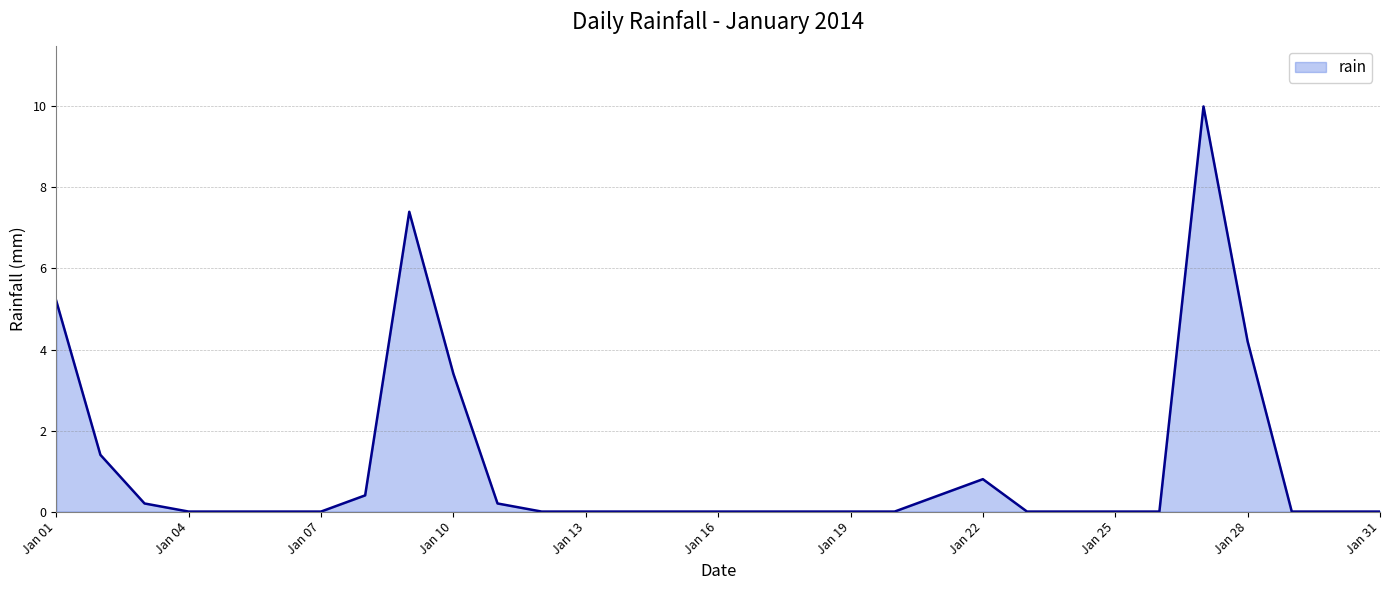

What is the sum of all values?

33.6